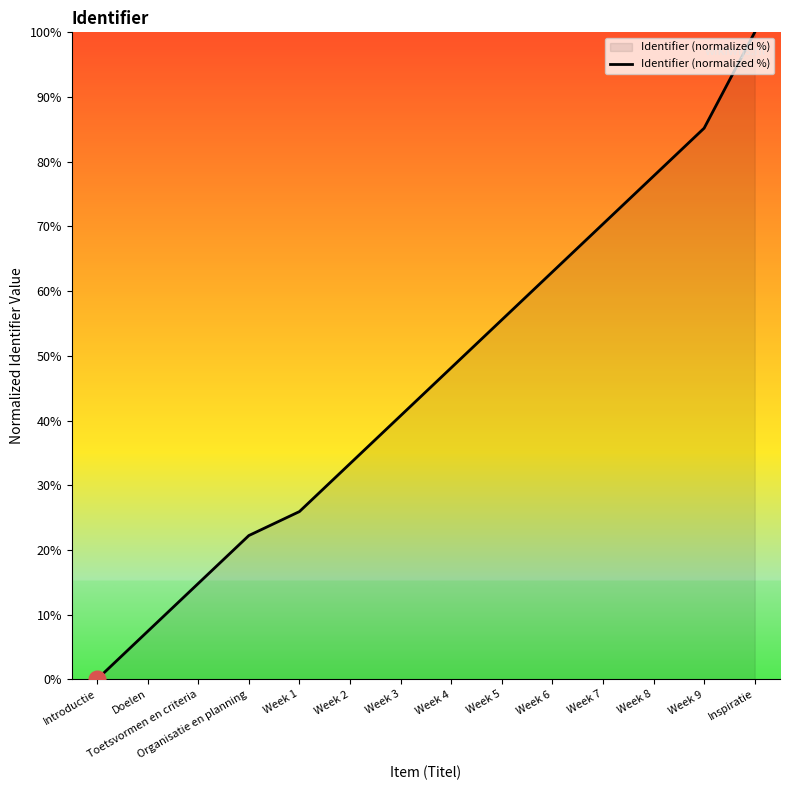

What is the approximate value at Week 3?

40.7